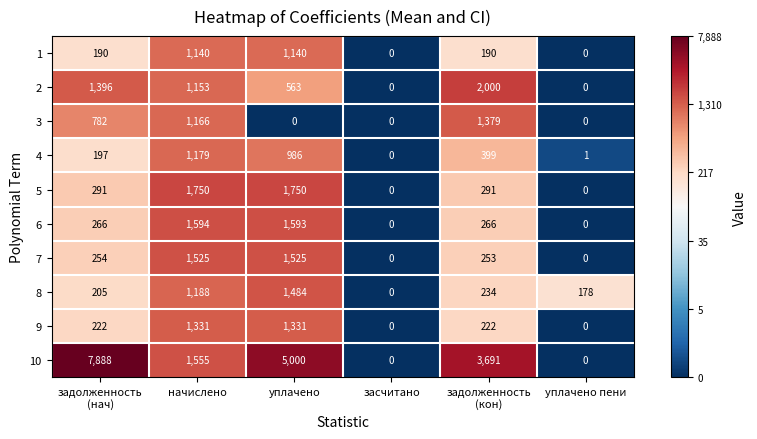

What is the total value across all series at начислено?

13581